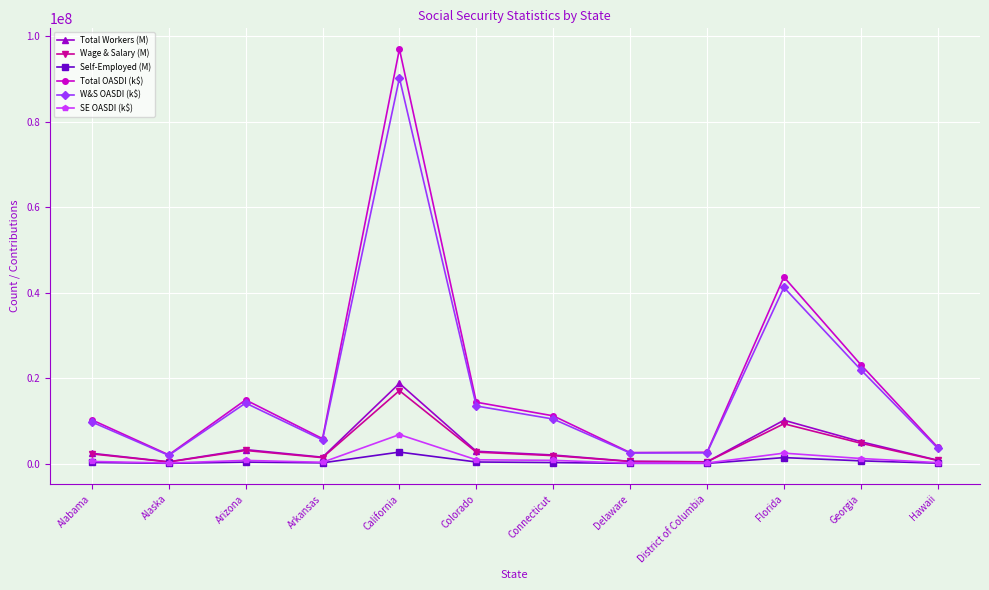

What is the difference between the highest and lowest values at Arizona?

14547271